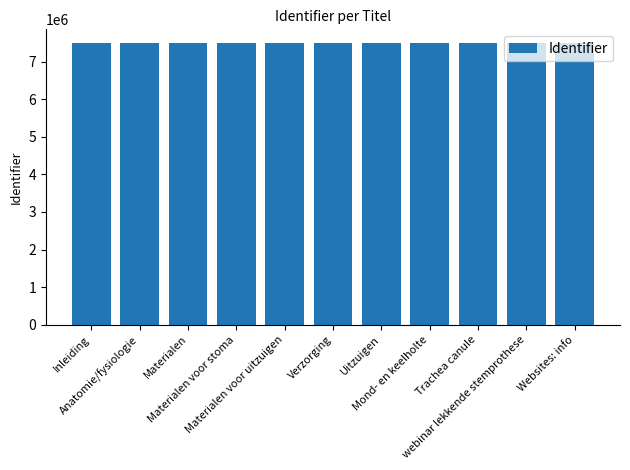

What is the label of the 6th bar from the right?

Verzorging